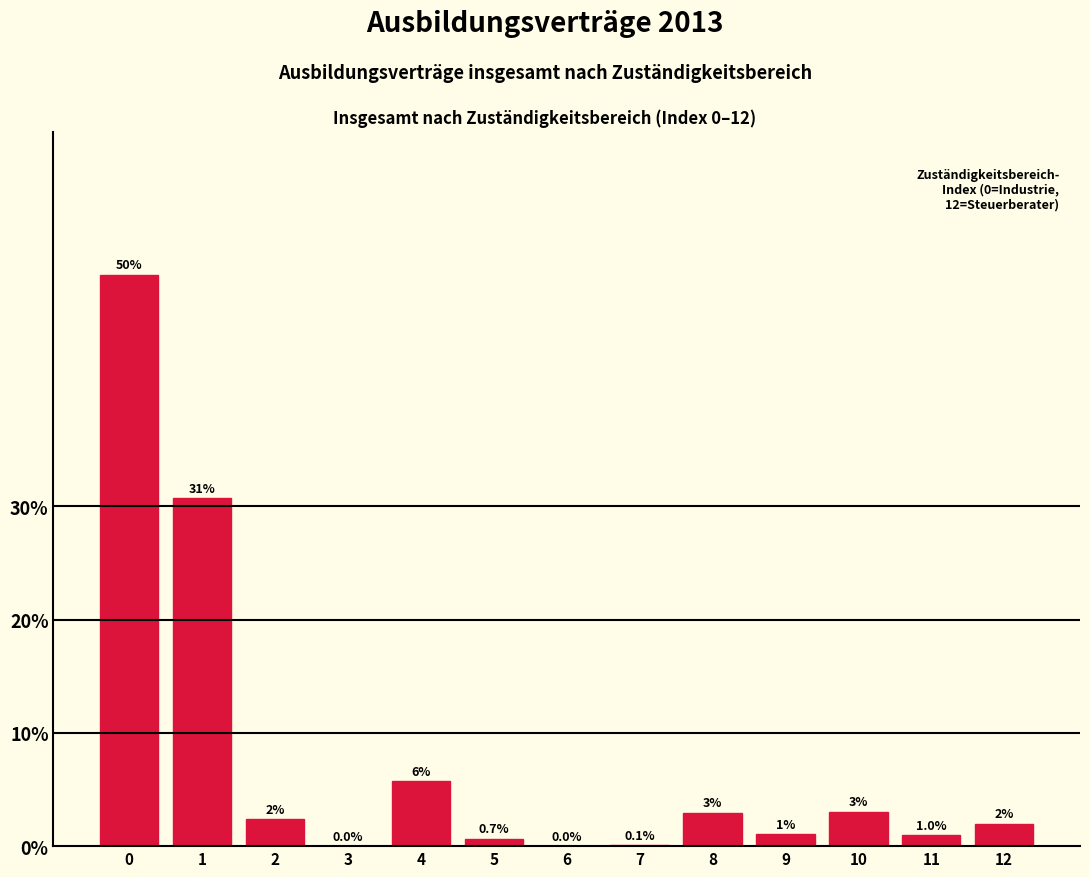

What is the sum of all values?

100.0